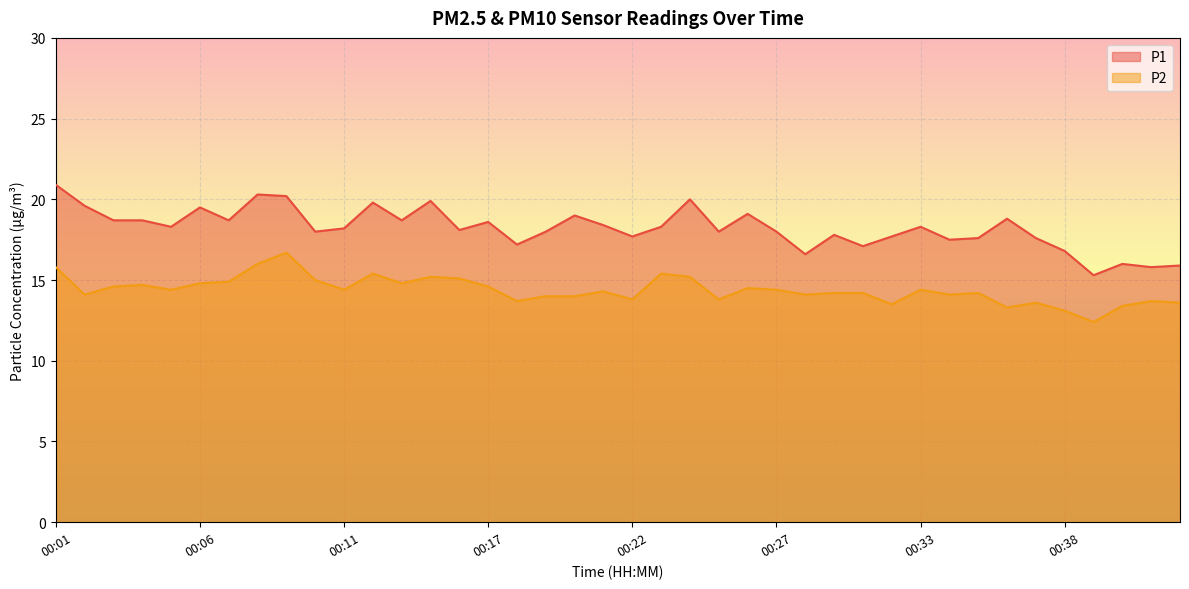

Is the value of P1 at 00:33 greater than the value of P2 at 00:21?

Yes